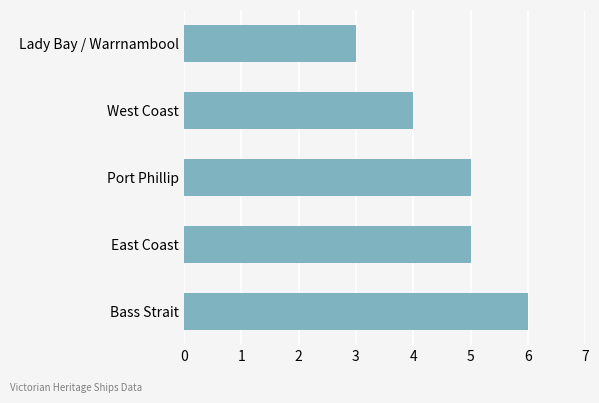

What is the difference between the maximum and minimum values?

3